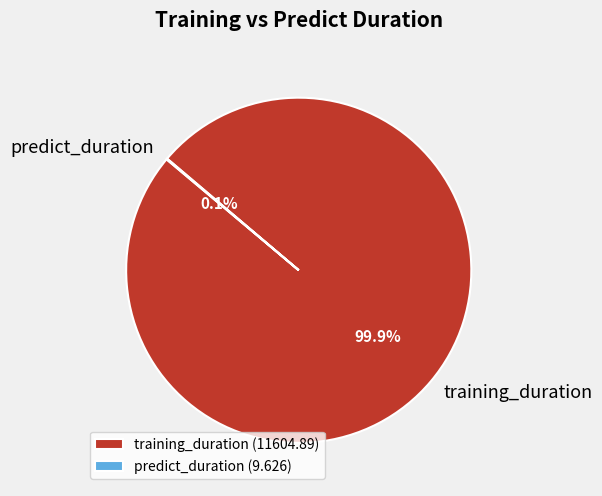

Does any single category account for the majority?

Yes